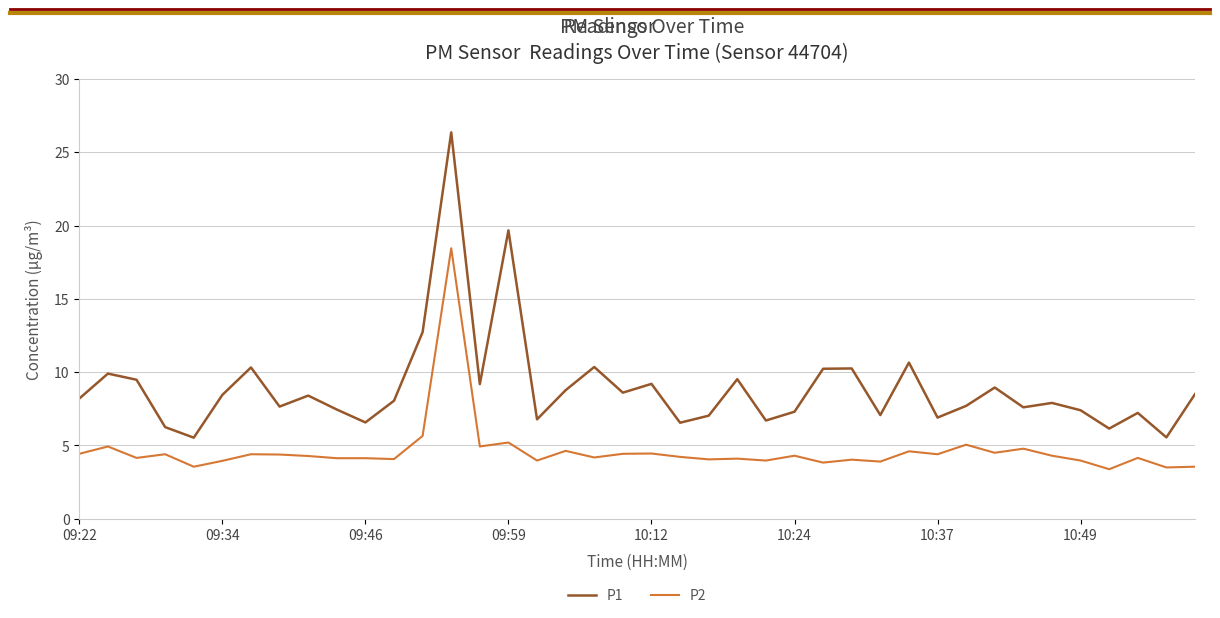

Which series has the widest spread of values?

P1